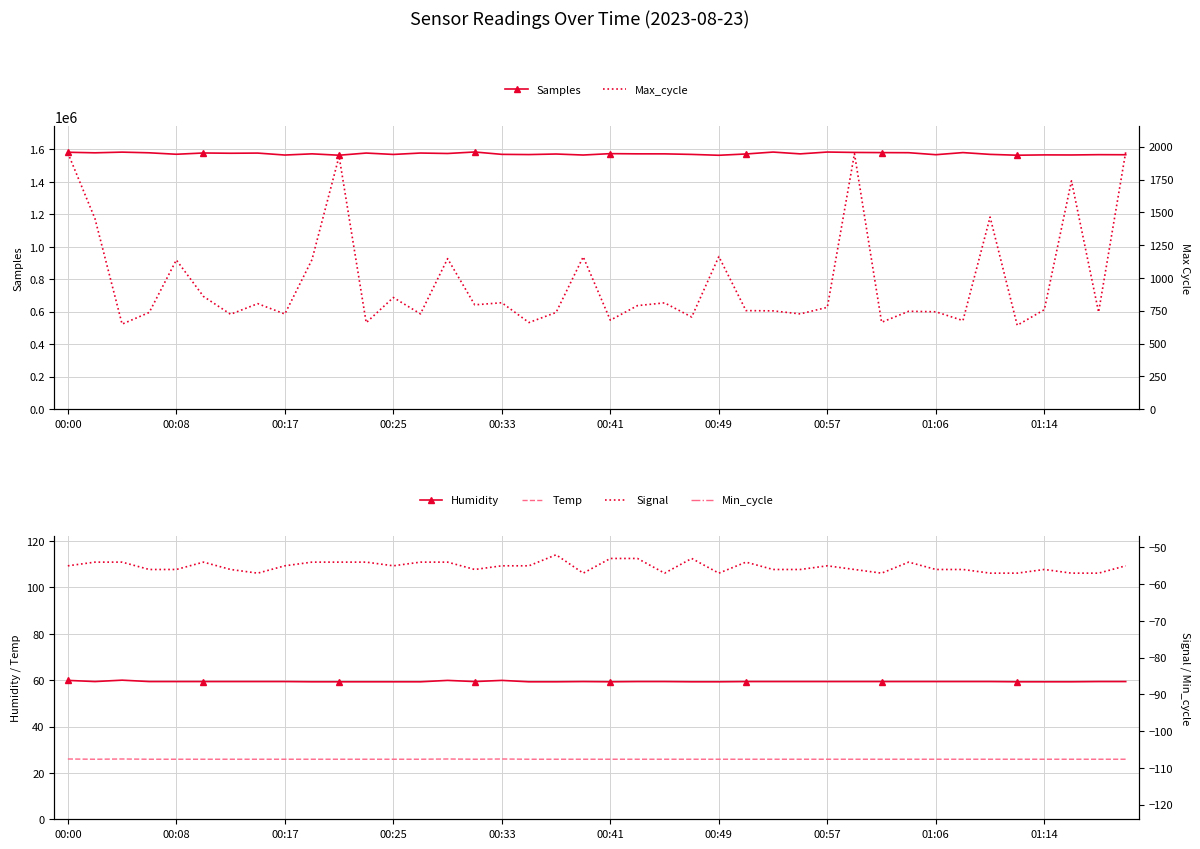

What is the maximum value for Samples?

1584635